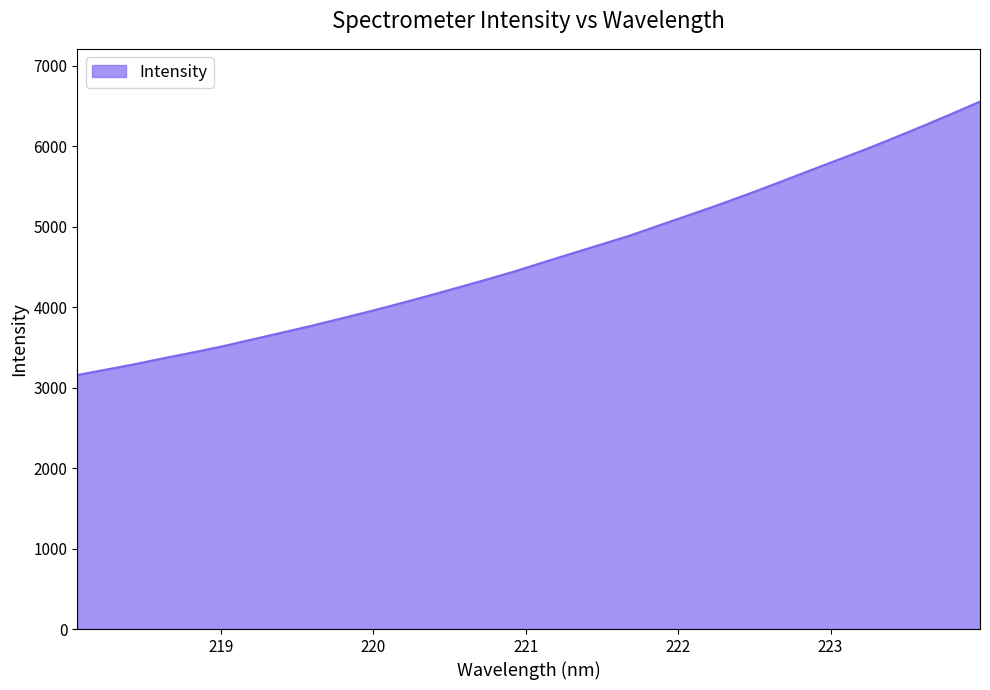

What is the maximum value shown in the chart?

6556.9